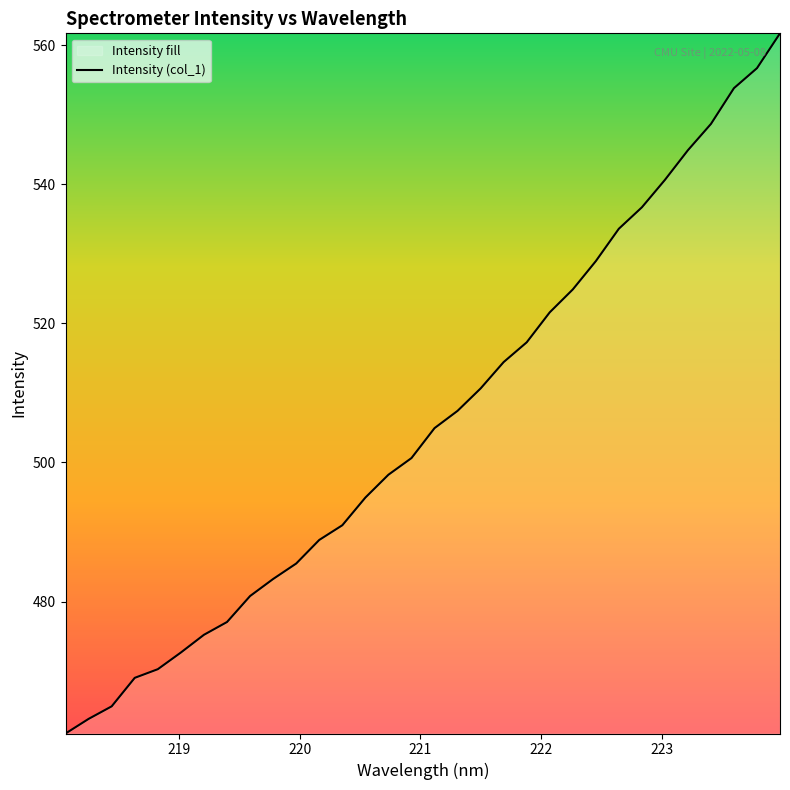

What is the greatest value displayed?

561.7